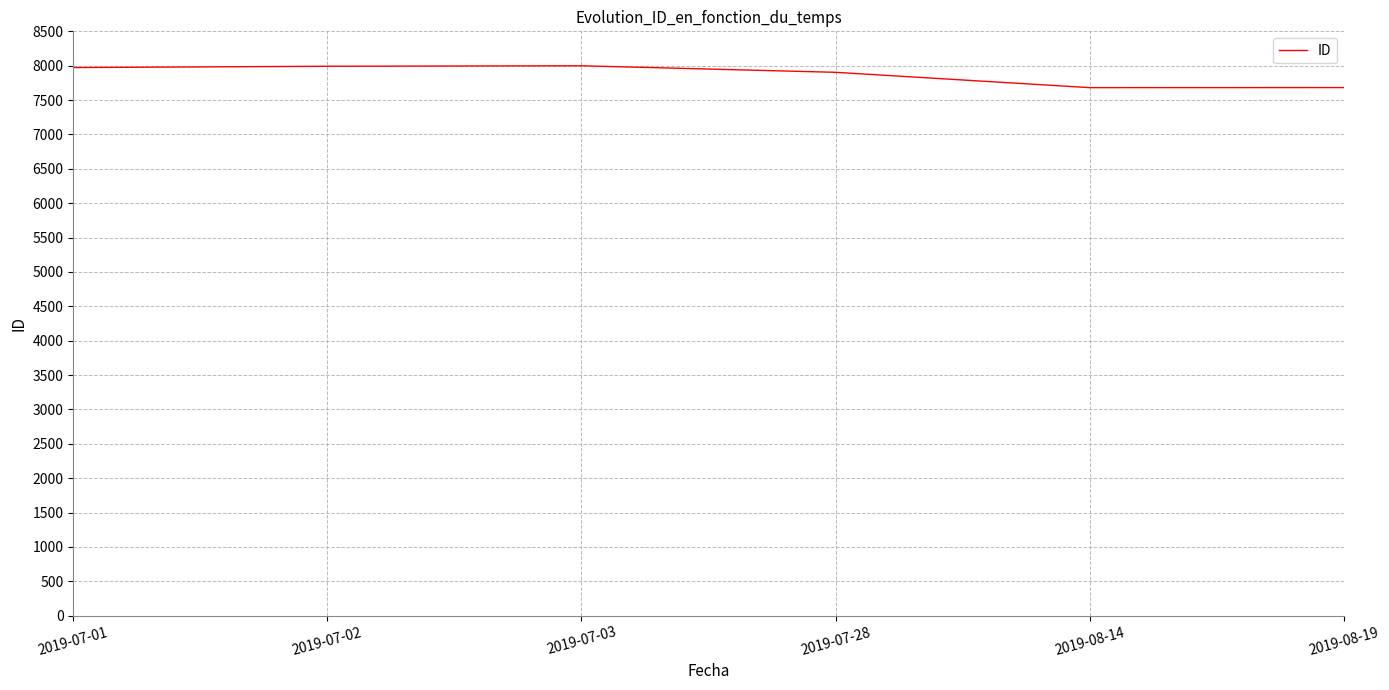

What is the change in value from 2019-07-02 to 2019-07-28?

-88